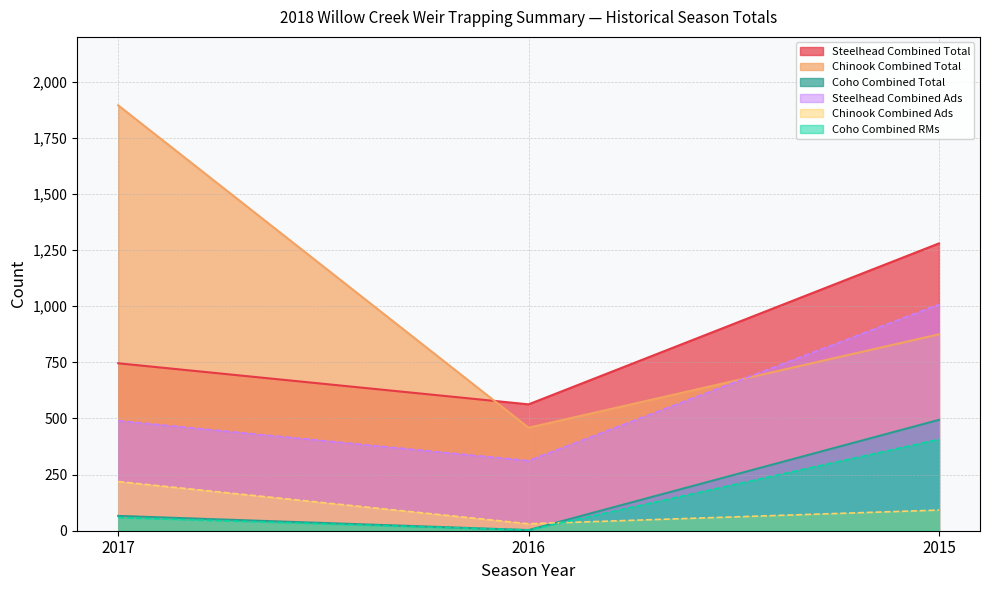

How many distinct data groups are displayed?

6